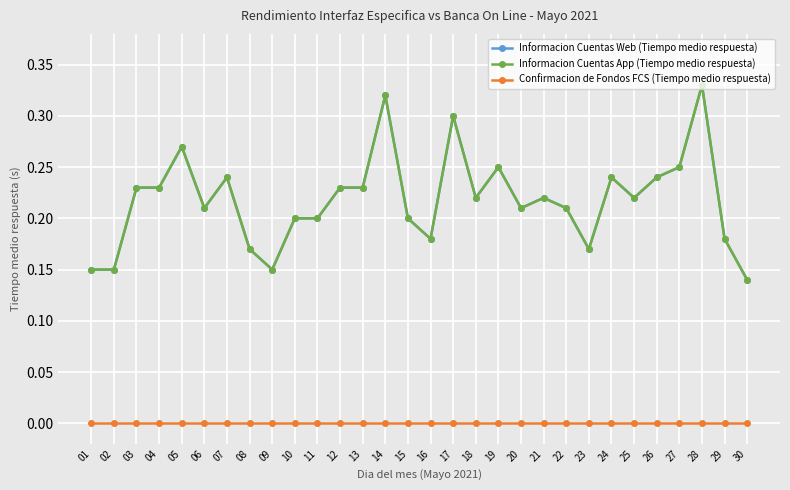

What is the difference between the maximum and minimum values in the Informacion Cuentas App (Tiempo medio respuesta) series?

0.2